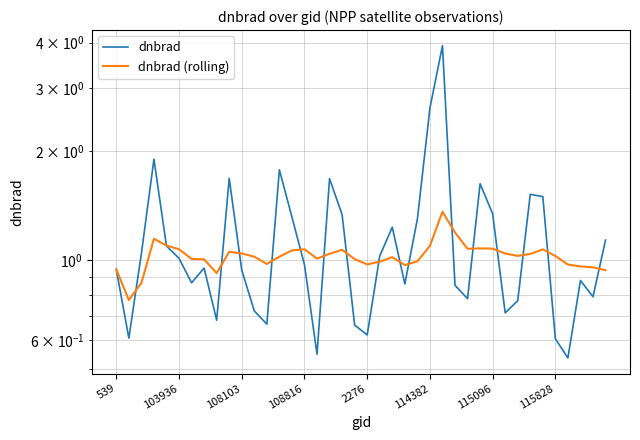

What is the difference between the second highest and second lowest values in the dnbrad series?

2.1